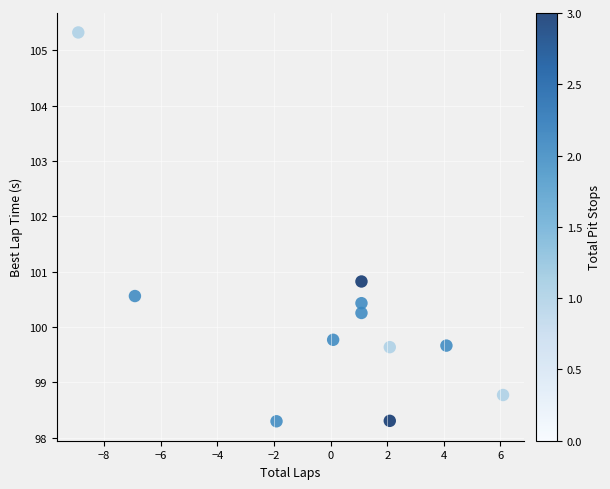

What is the range of Y values (max minus min)?

7.0